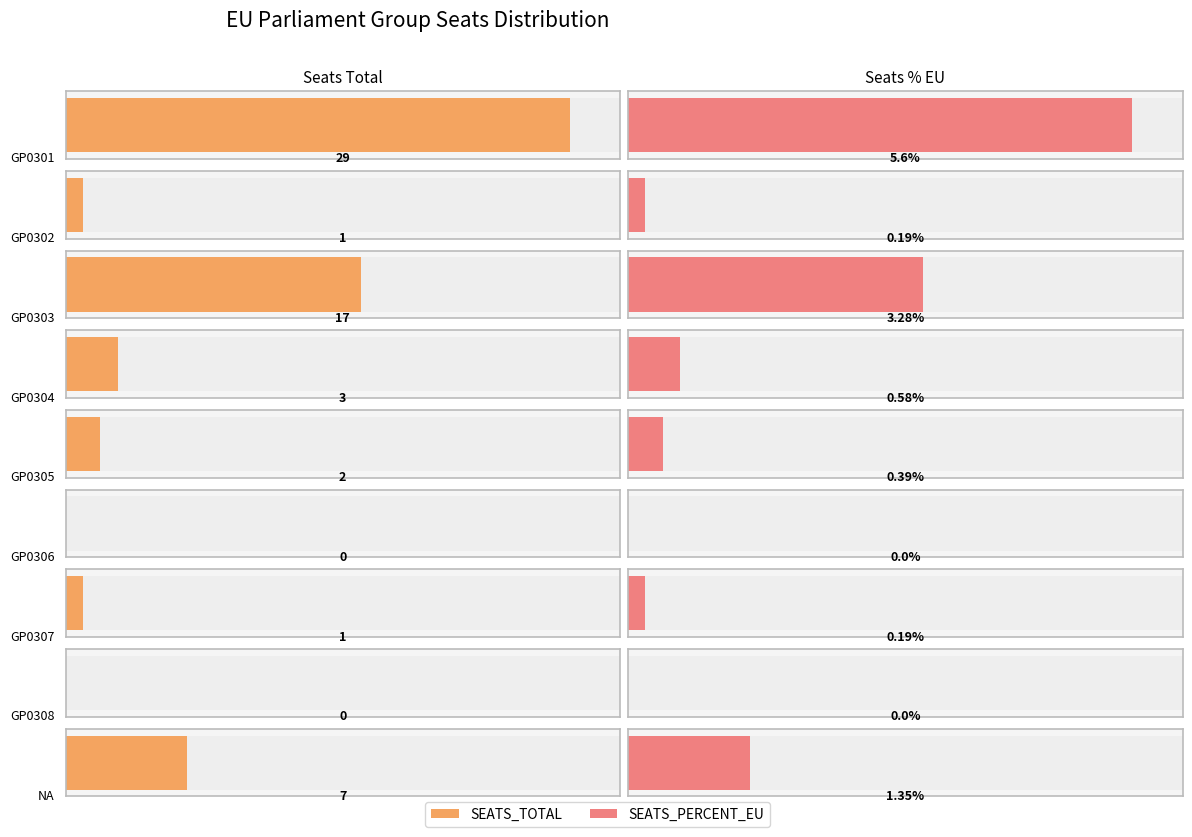

How many categories are shown in the chart?

9